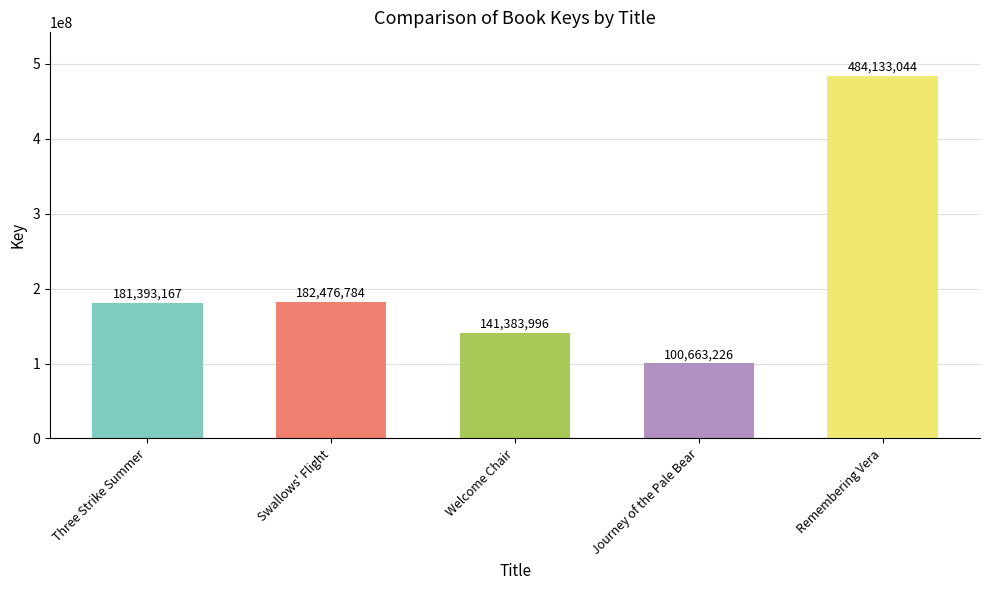

Reading right to left, extract all data points from this chart.

Remembering Vera=484133044	Journey of the Pale Bear=100663226	Welcome Chair=141383996	Swallows' Flight=182476784	Three Strike Summer=181393167